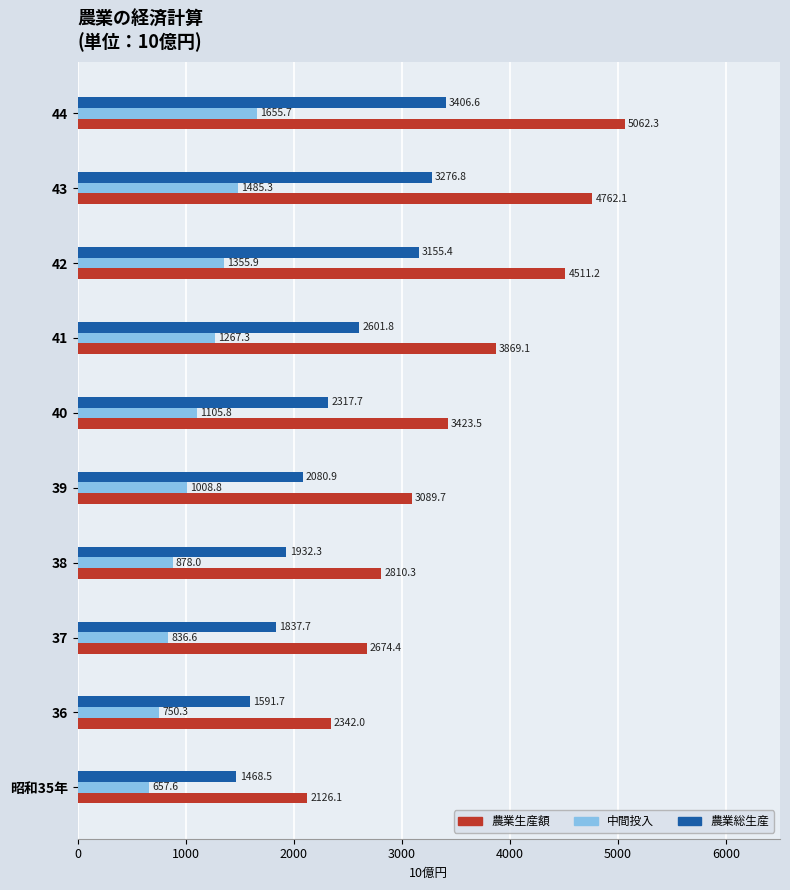

Which series has the largest total across all categories?

農業生産額